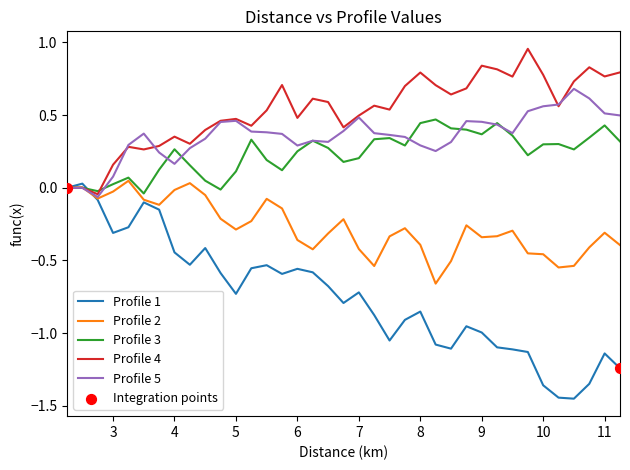

Which series has the largest range (max minus min)?

Profile 1